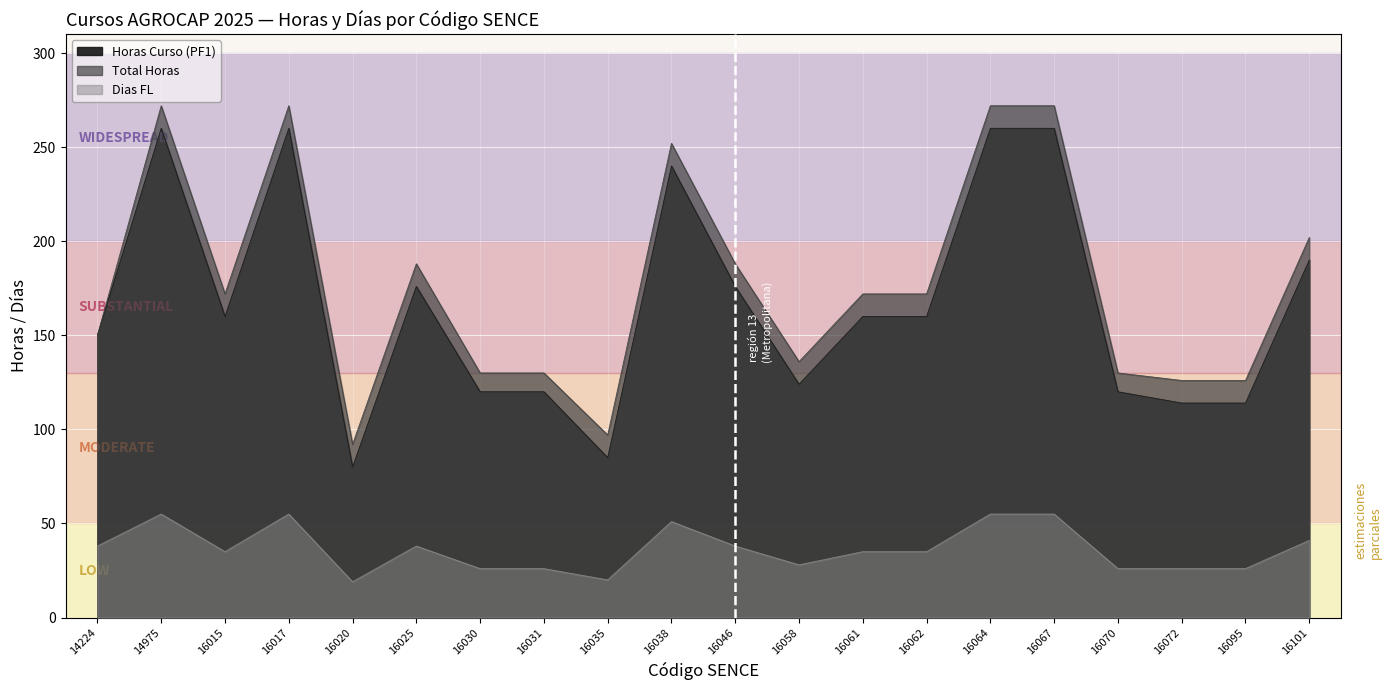

At which category is the sum across all series the highest?

14975